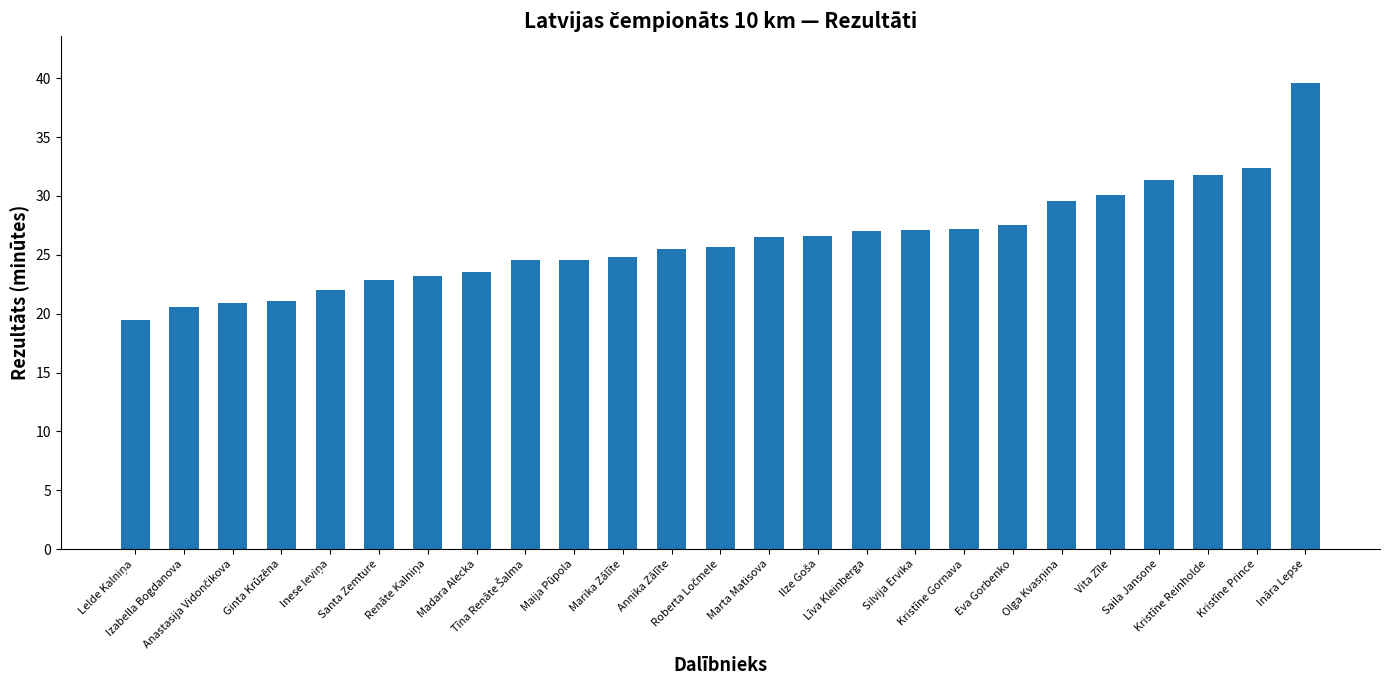

What is the sum of all values?

655.7